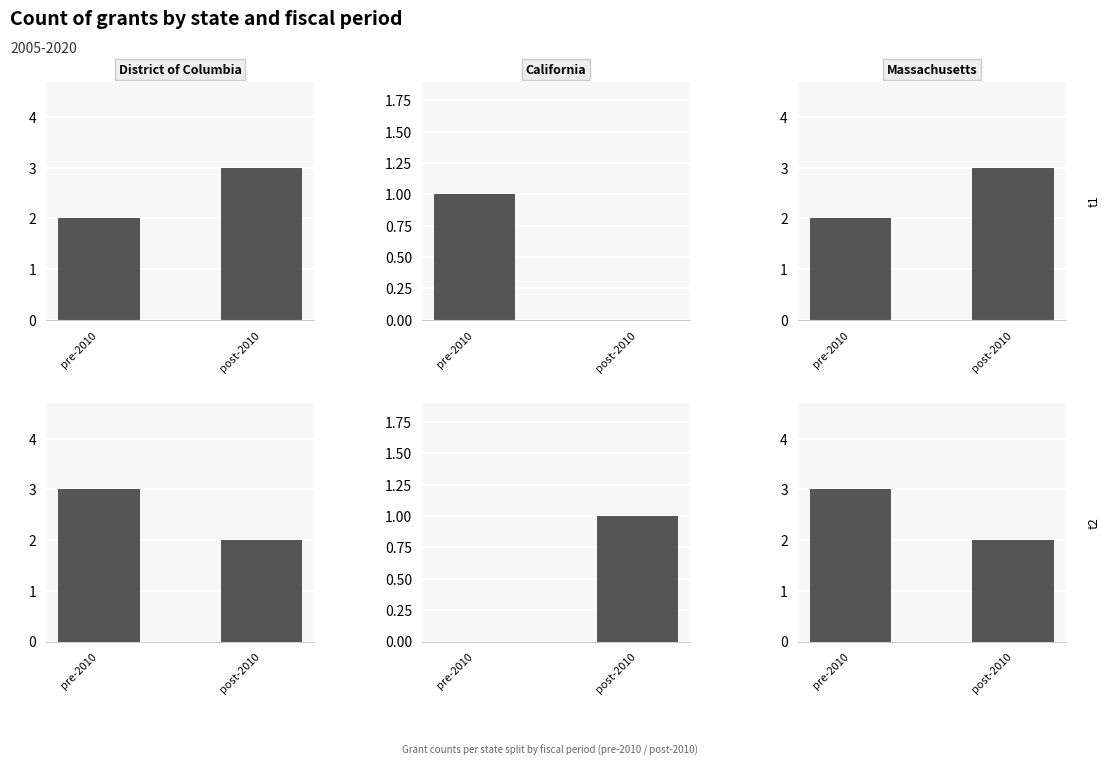

Between pre-2010 and post-2010, which series saw the biggest shift?

District of Columbia